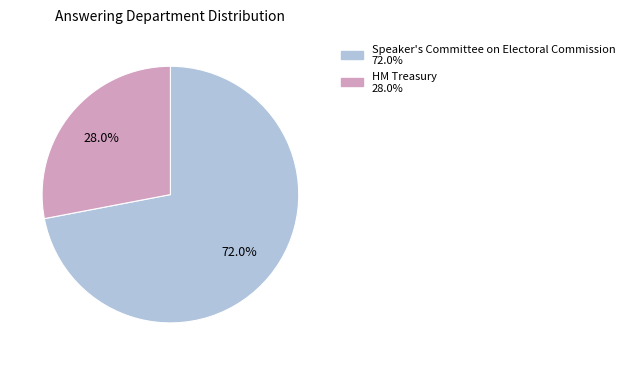

The HM Treasury slice represents 28% of the pie. True or false?

True